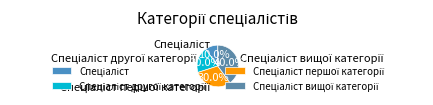

Is there any slice that represents more than half of the pie?

No